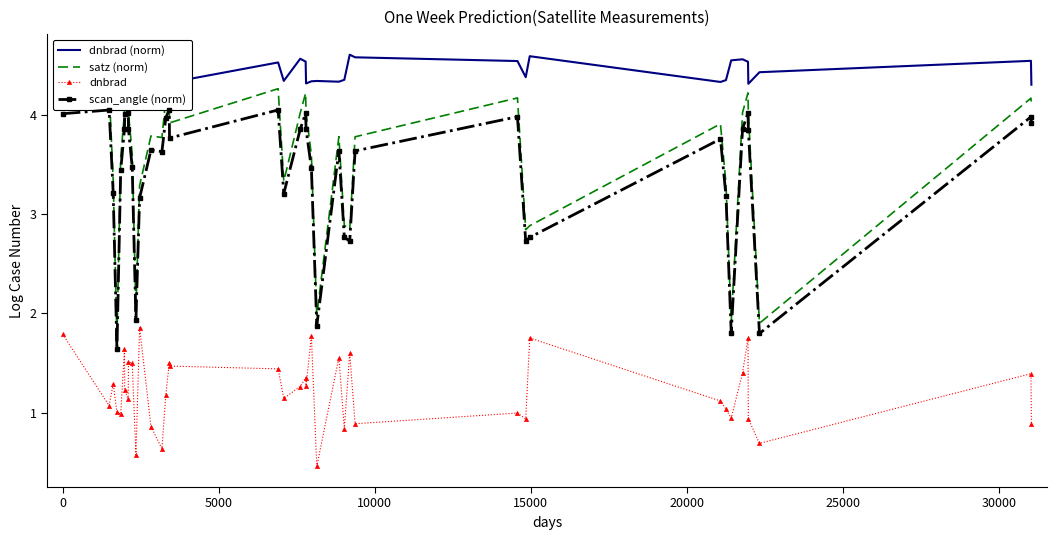

What is the value of the scan_angle (norm) point at the 12th from the left?

3.2